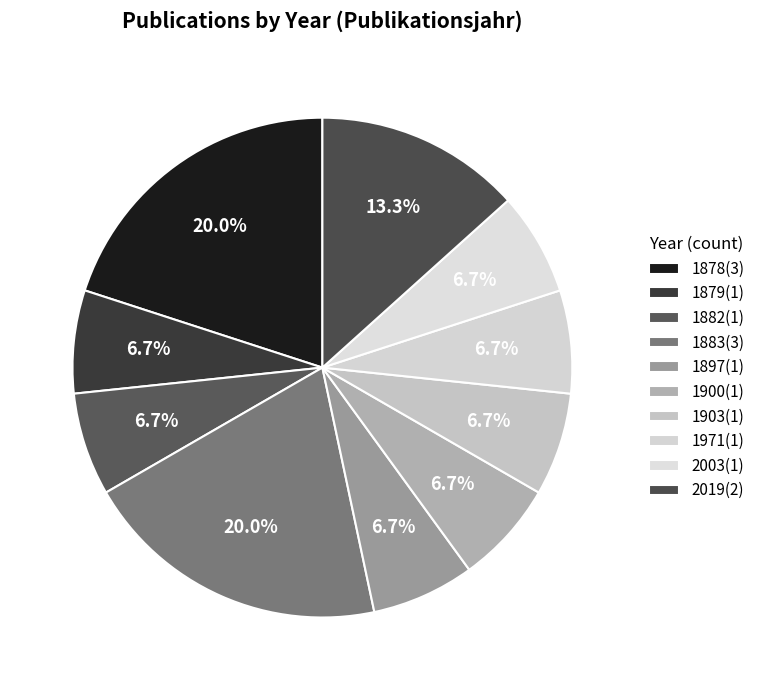

To the nearest percent, what is the average slice percentage?

10%